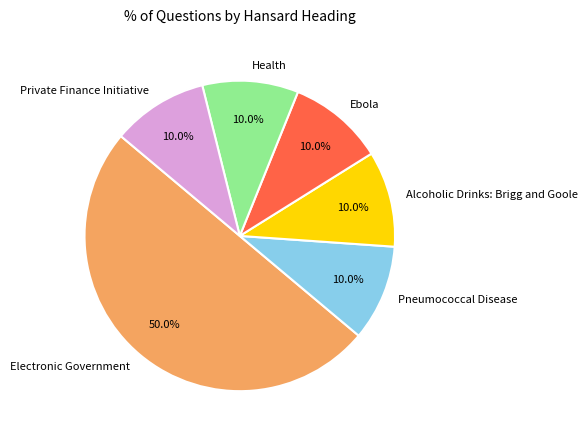

Count the number of slices in the pie.

6